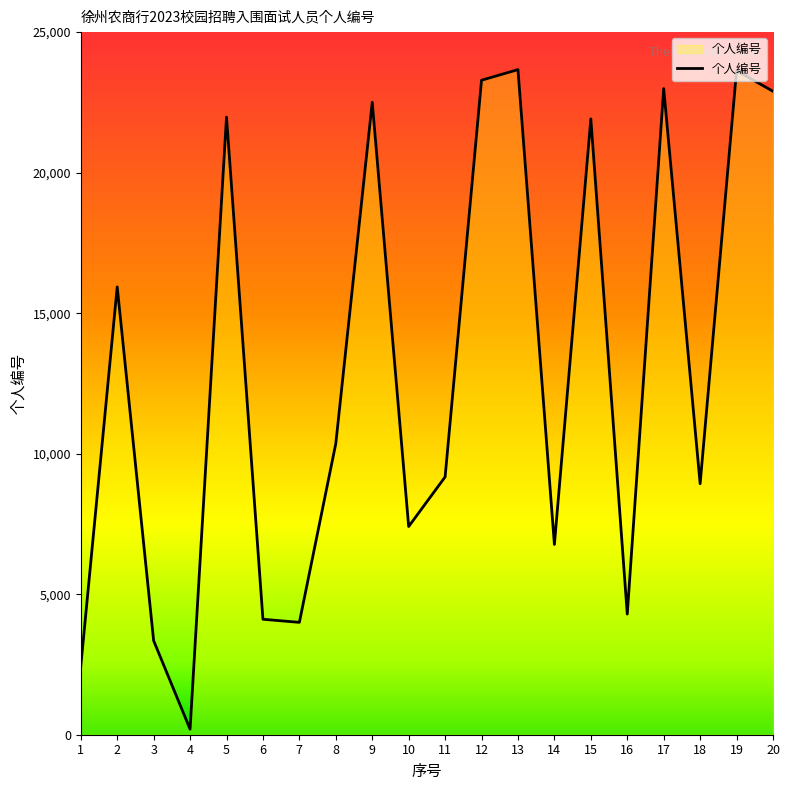

What is the sum of the values at 20 and 16?

27188